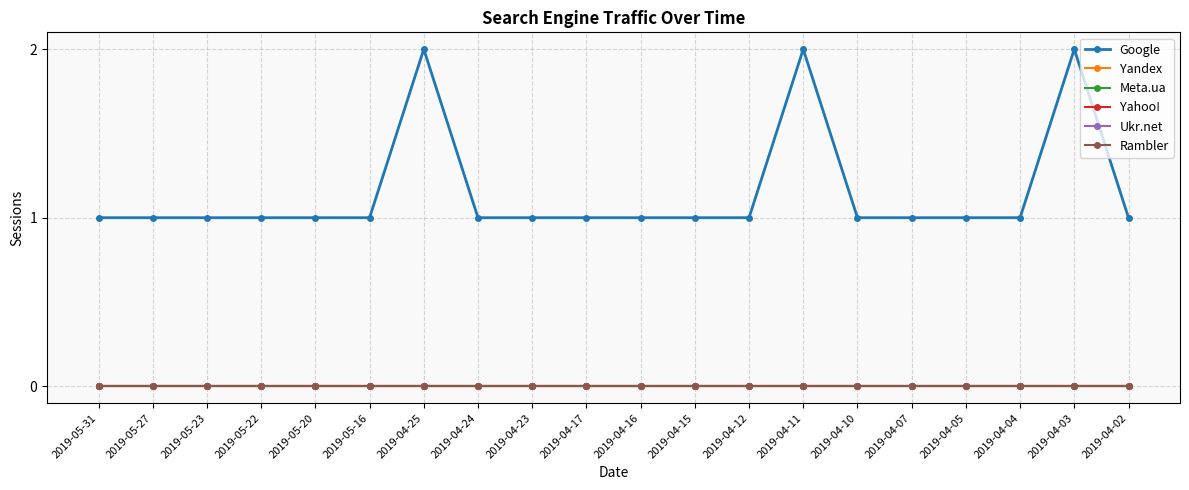

Is this an area chart (filled region under the line)?

No